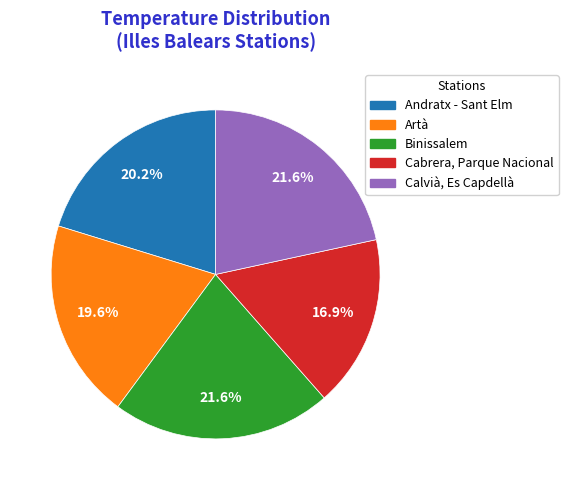

What is the smallest slice in the pie chart?

Cabrera, Parque Nacional